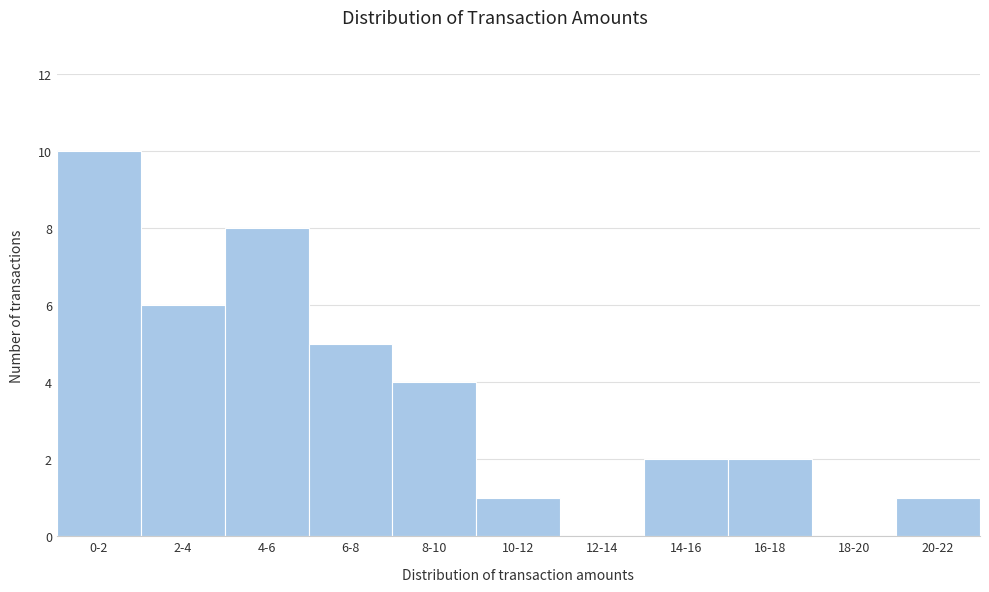

Reading left to right, extract all data points from this chart.

0-2=10	2-4=6	4-6=8	6-8=5	8-10=4	10-12=1	12-14=0	14-16=2	16-18=2	18-20=0	20-22=1